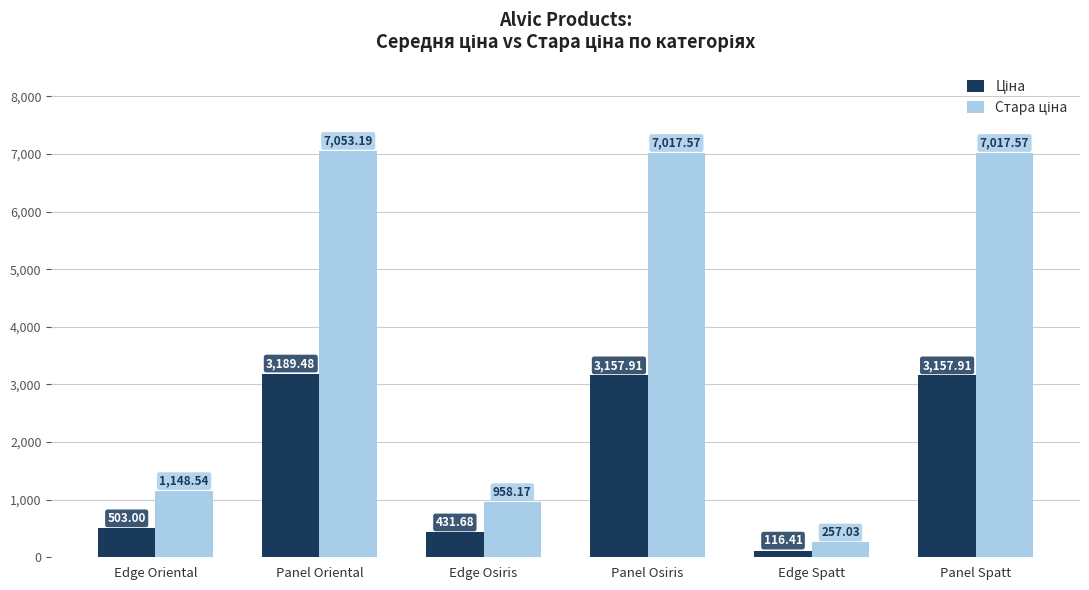

Which label corresponds to the largest value in the chart?

Panel Oriental